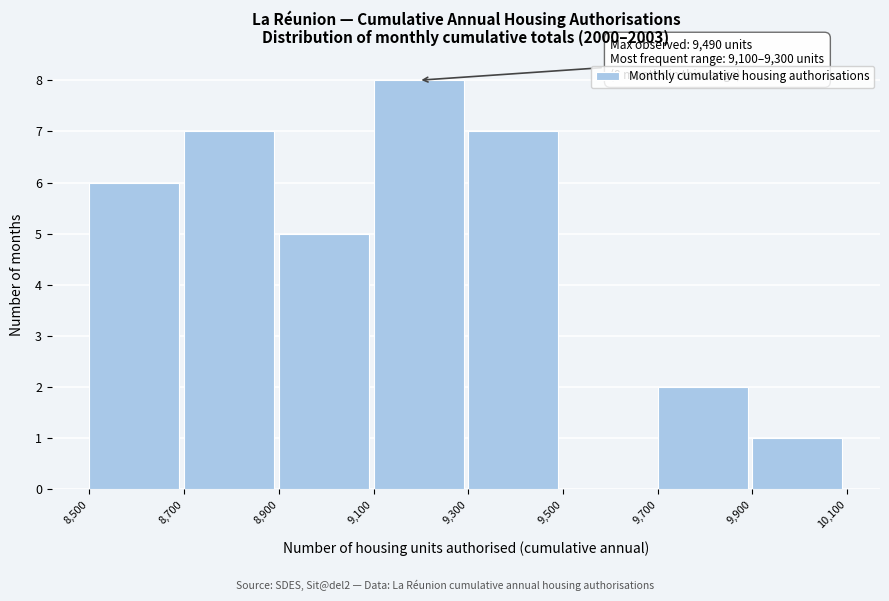

Over which range of the x-axis is the bar tallest?

9,100 to 9,300